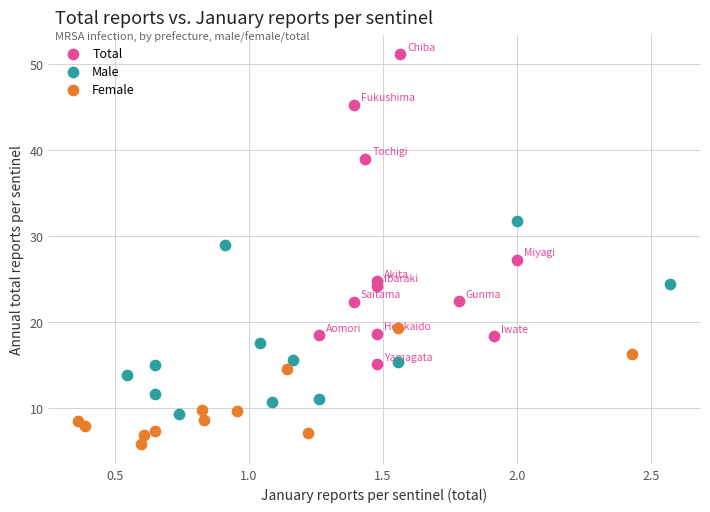

Which series has the largest Y range (max minus min)?

Total